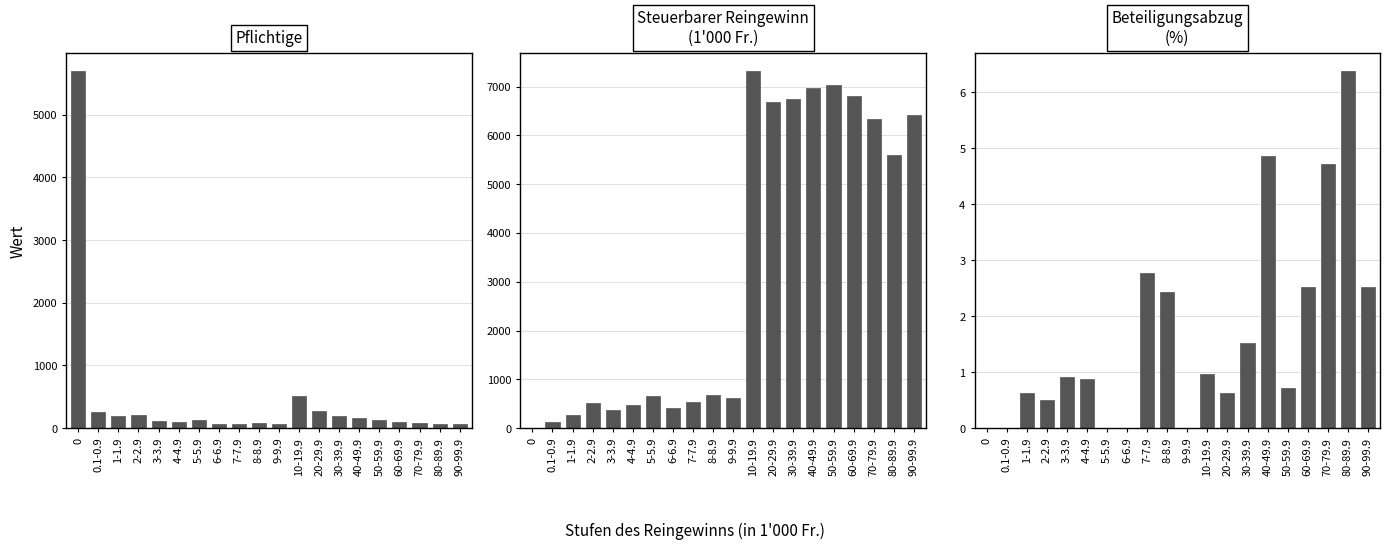

Where does the Steuerbarer Reingewinn series first go above 689?

10-19.9